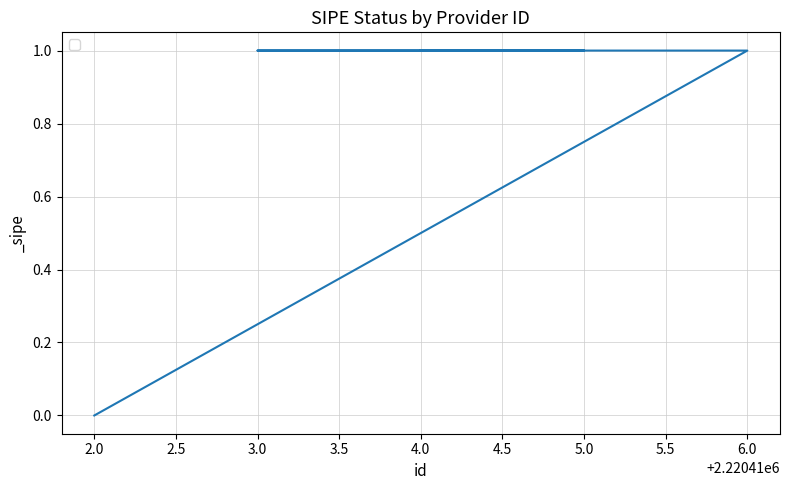

The chart shows a value of 2 at 5.0. True or false?

False